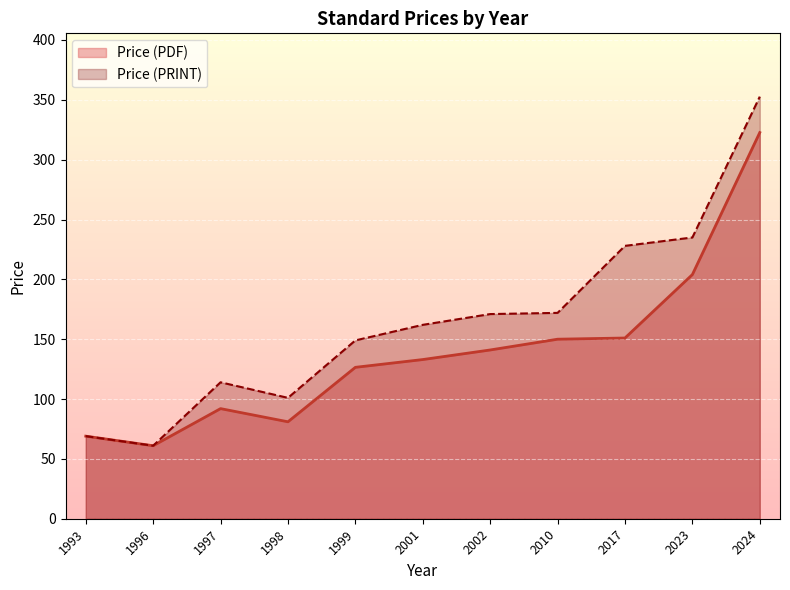

What are all the series names shown in the legend?

Price (PDF), Price (PRINT)